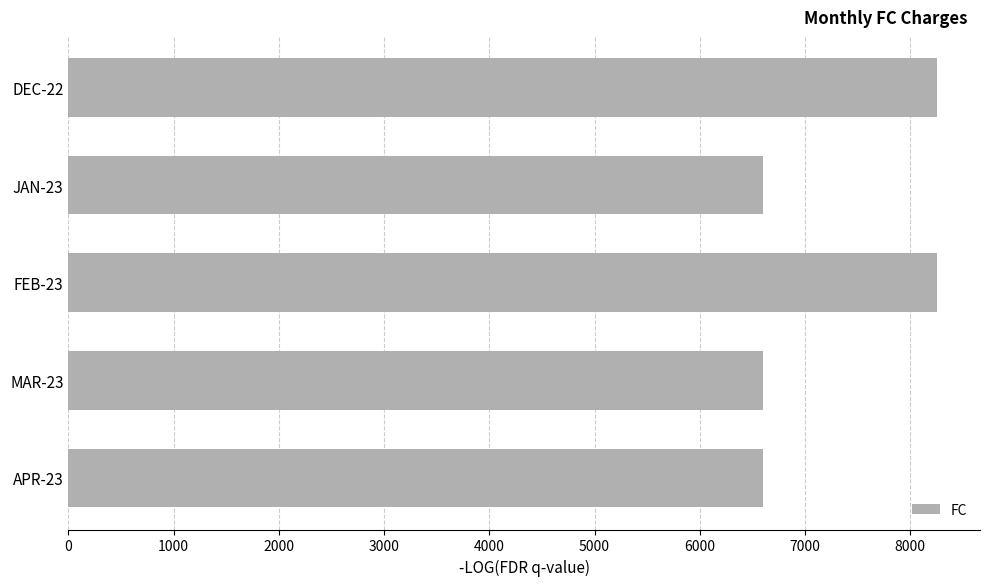

What is the sum of all values?

36300